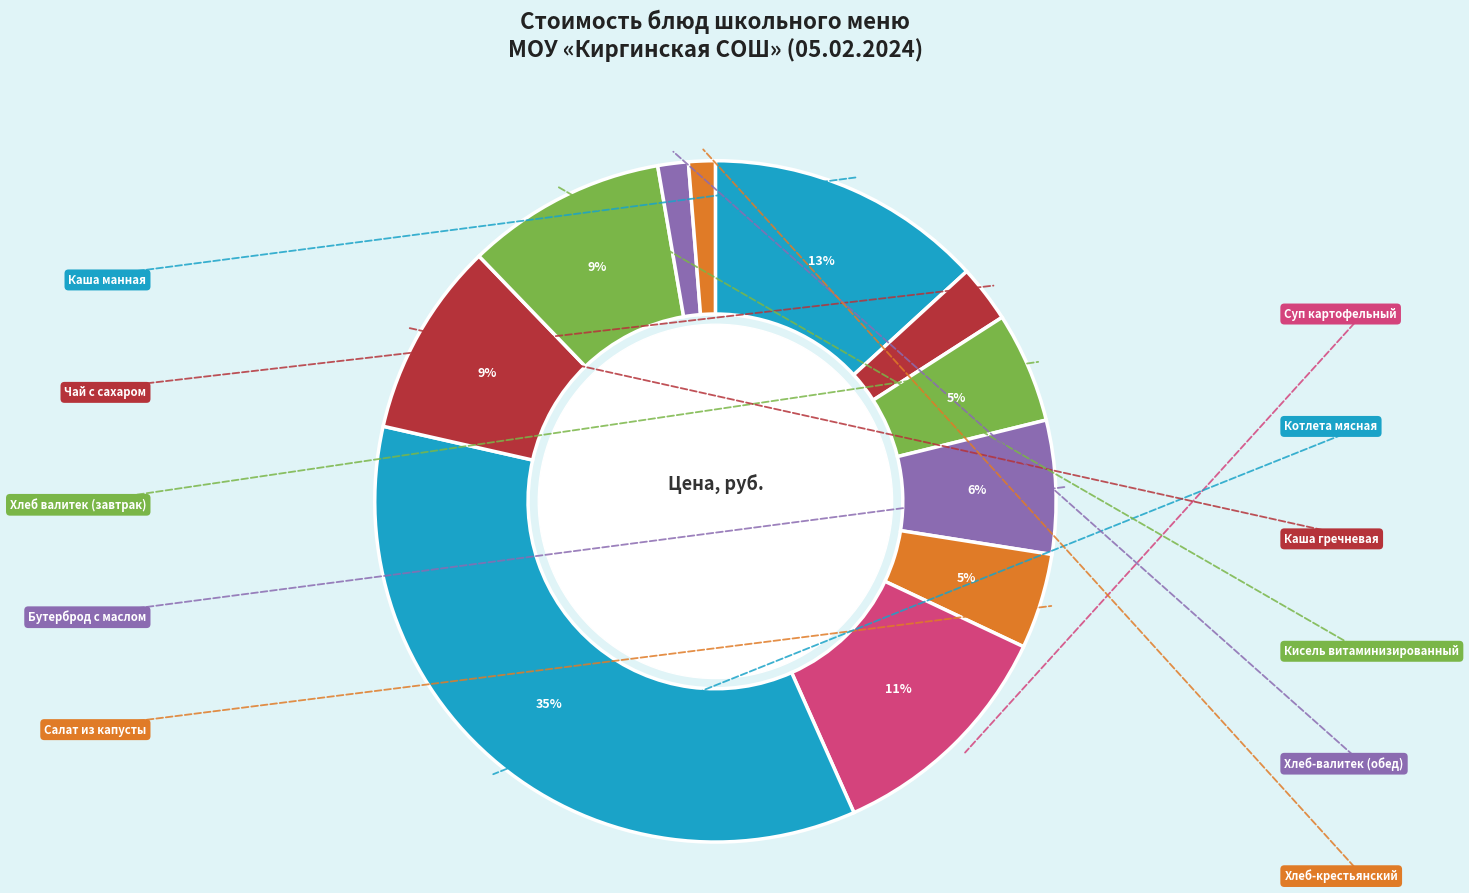

What percentage do Хлеб-валитек (обед) and Чай с сахаром together represent?

4.2%